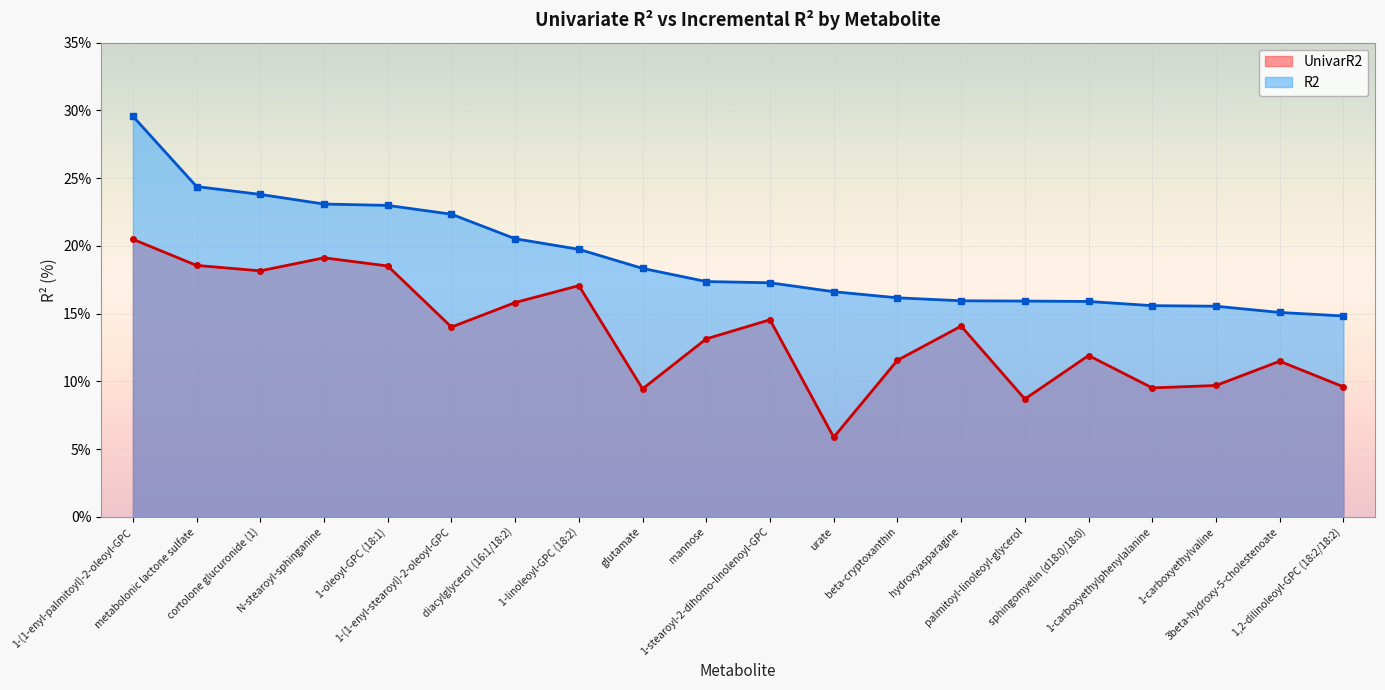

What is the spread (max minus min) of values at 1-linoleoyl-GPC (18:2)?

2.7